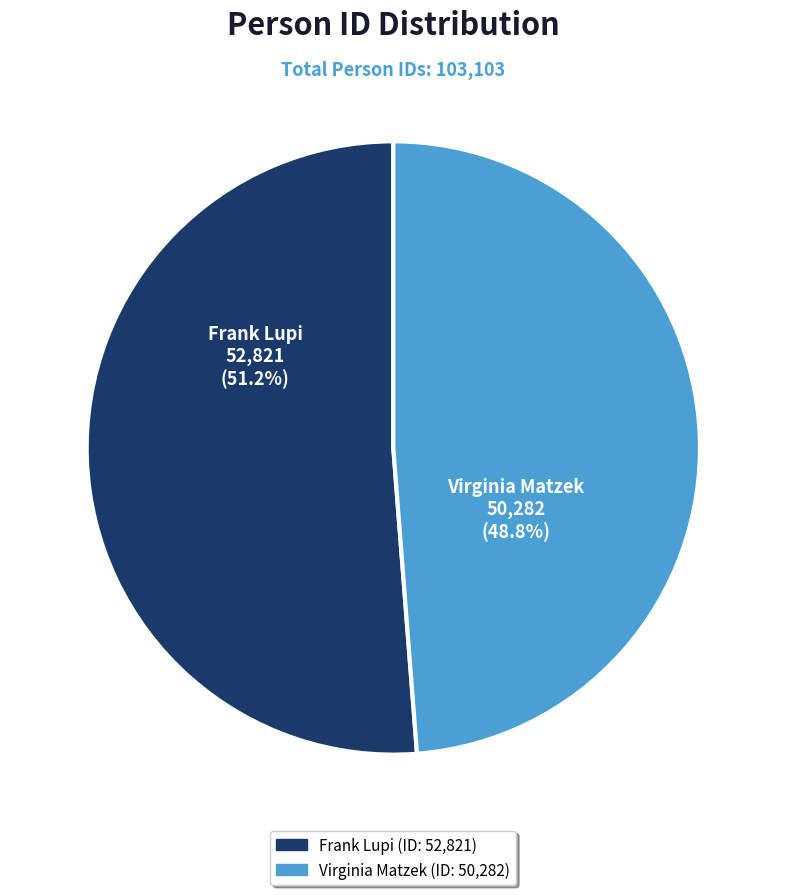

What is the ratio of the value at Virginia Matzek to the value at Frank Lupi?

1.0